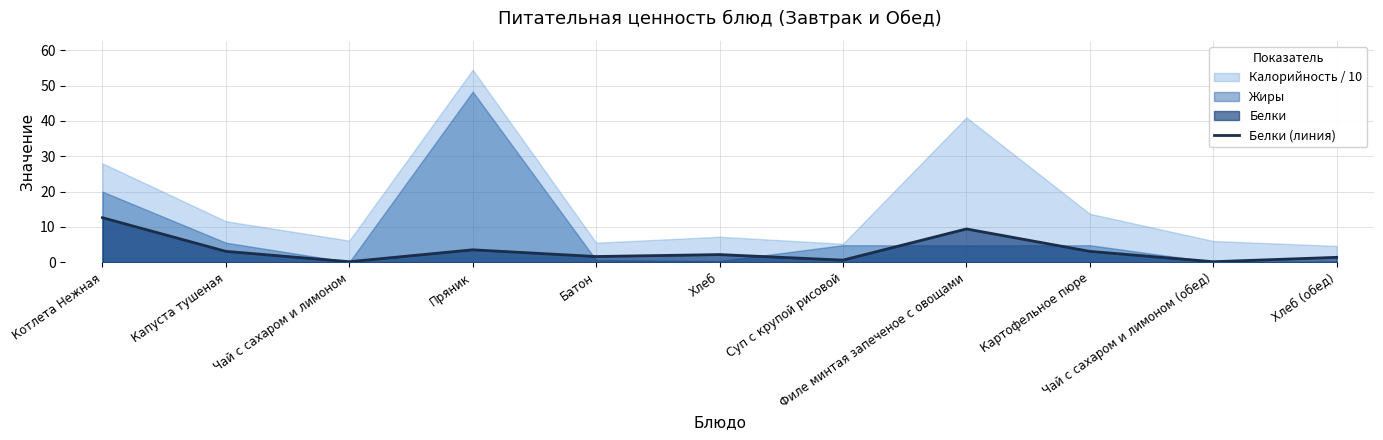

How many lines are shown in the chart?

1